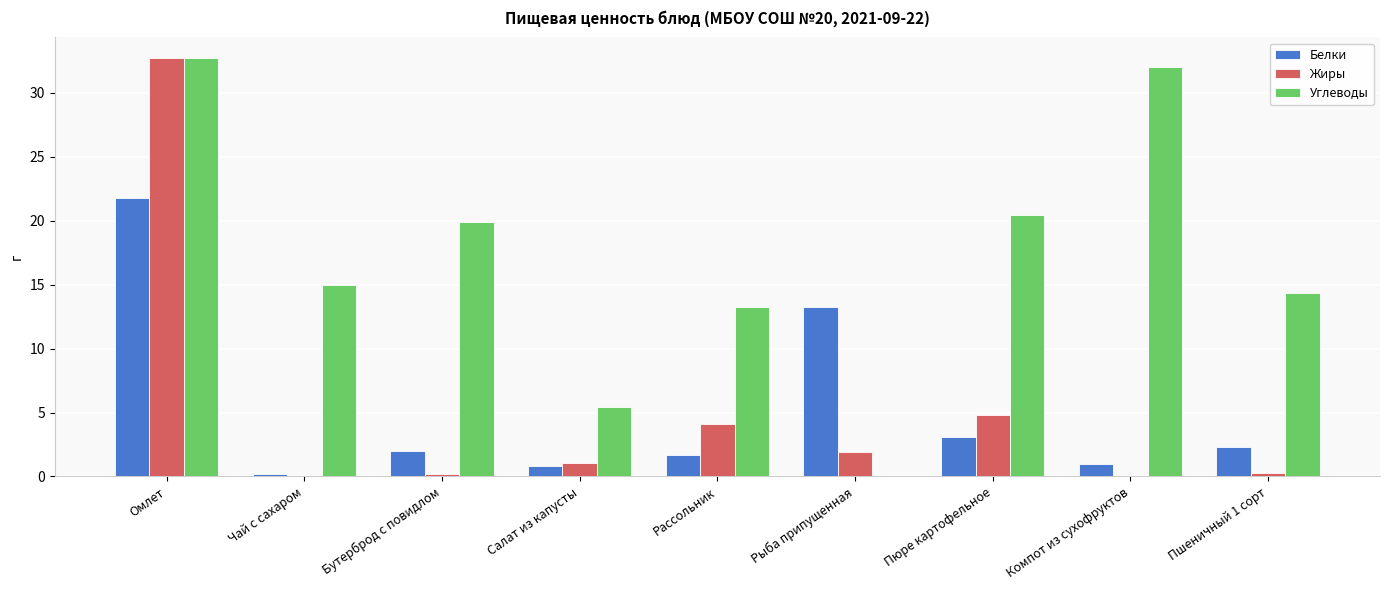

What are all the series names shown in the legend?

Белки, Жиры, Углеводы